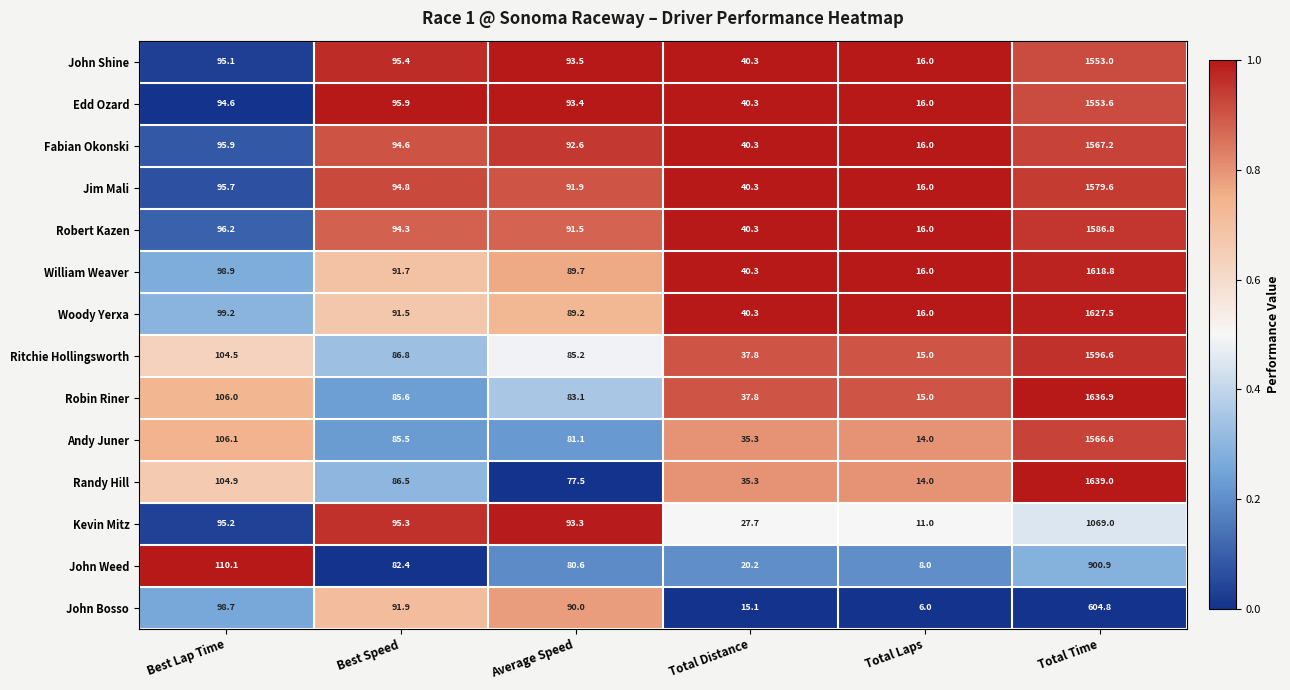

The Robin Riner series shows 109.6 at Average Speed. True or false?

False